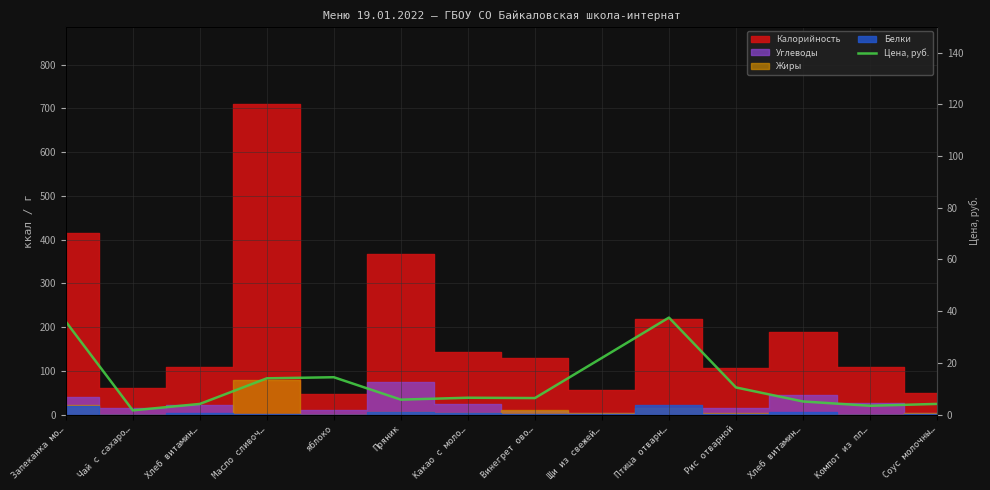

Where is the first local maximum?

яблоко